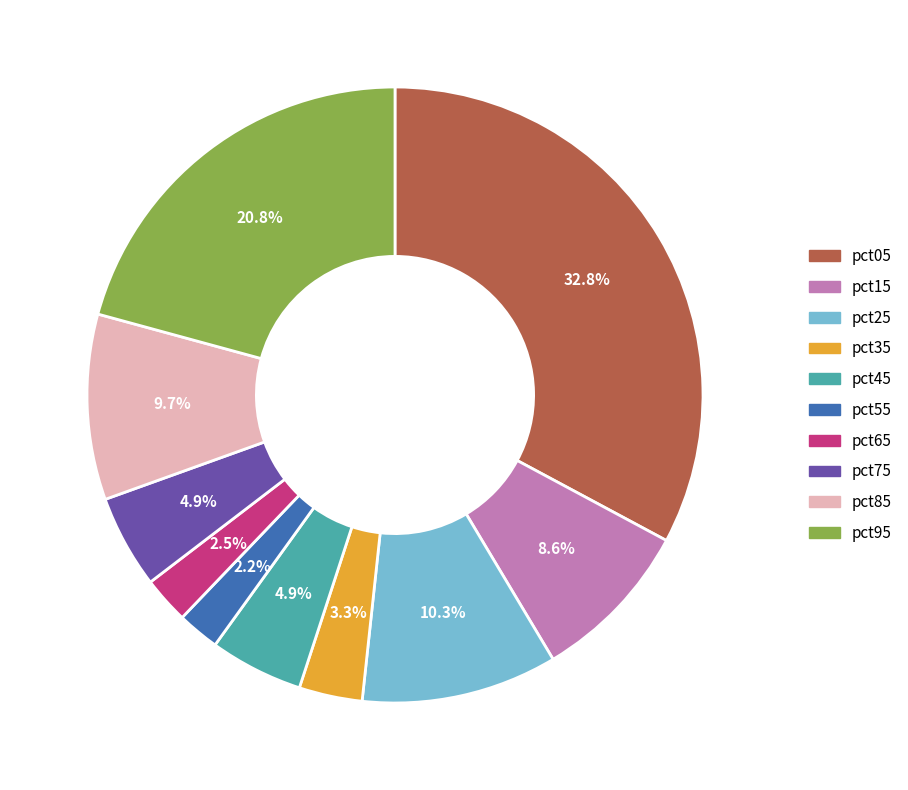

Does any single category account for the majority?

No